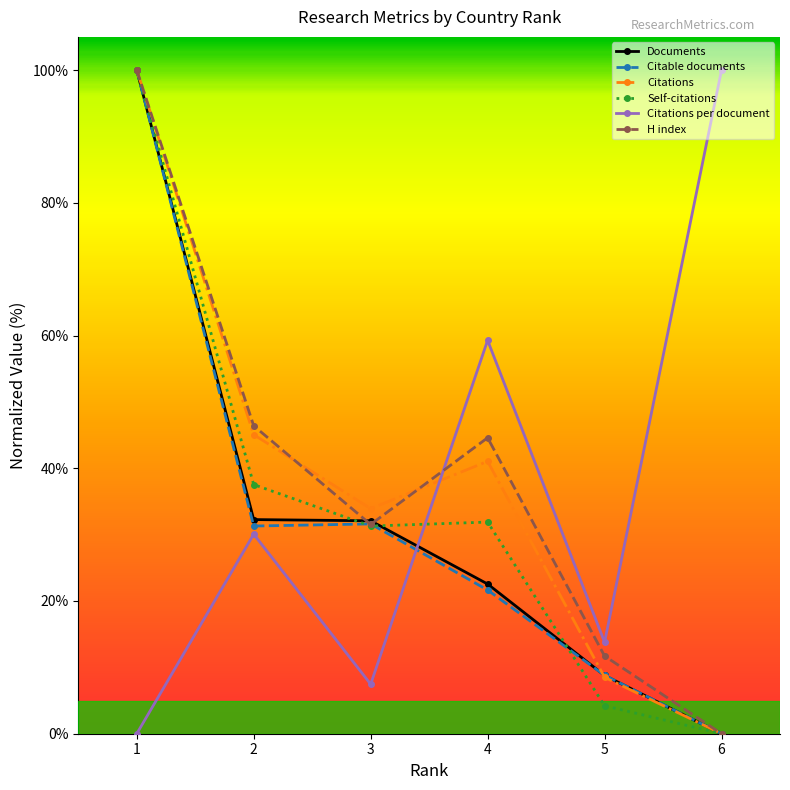

Is it true that Citable documents equals 21.7 at 4?

True